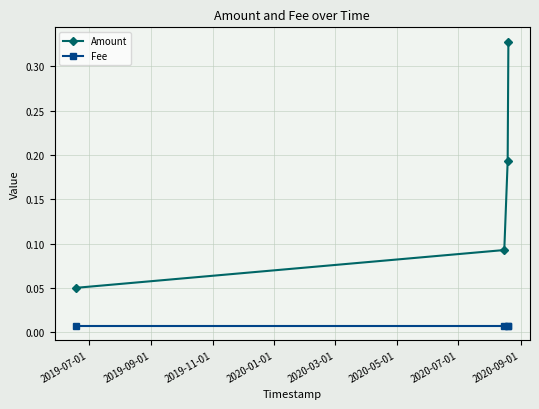

True or false: Amount and Fee cross at least once.

False